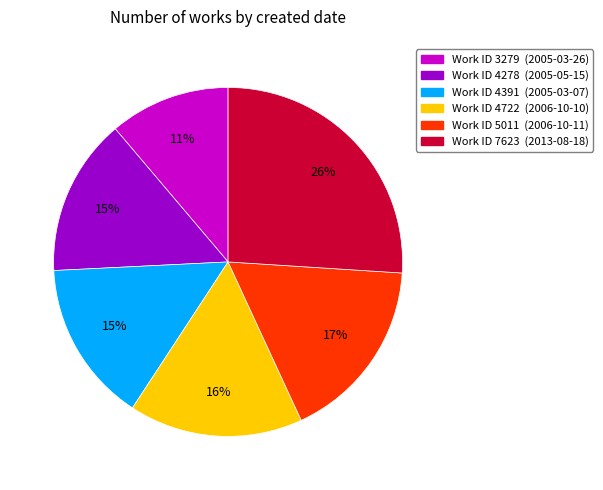

Does any single category account for the majority?

No